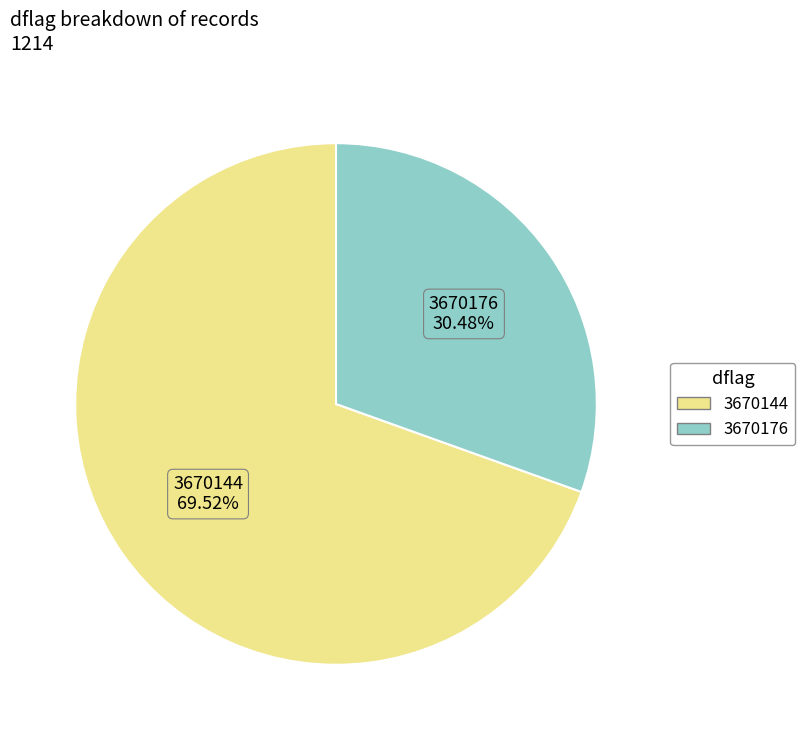

How much of the chart is everything except 3670144?

30.5%